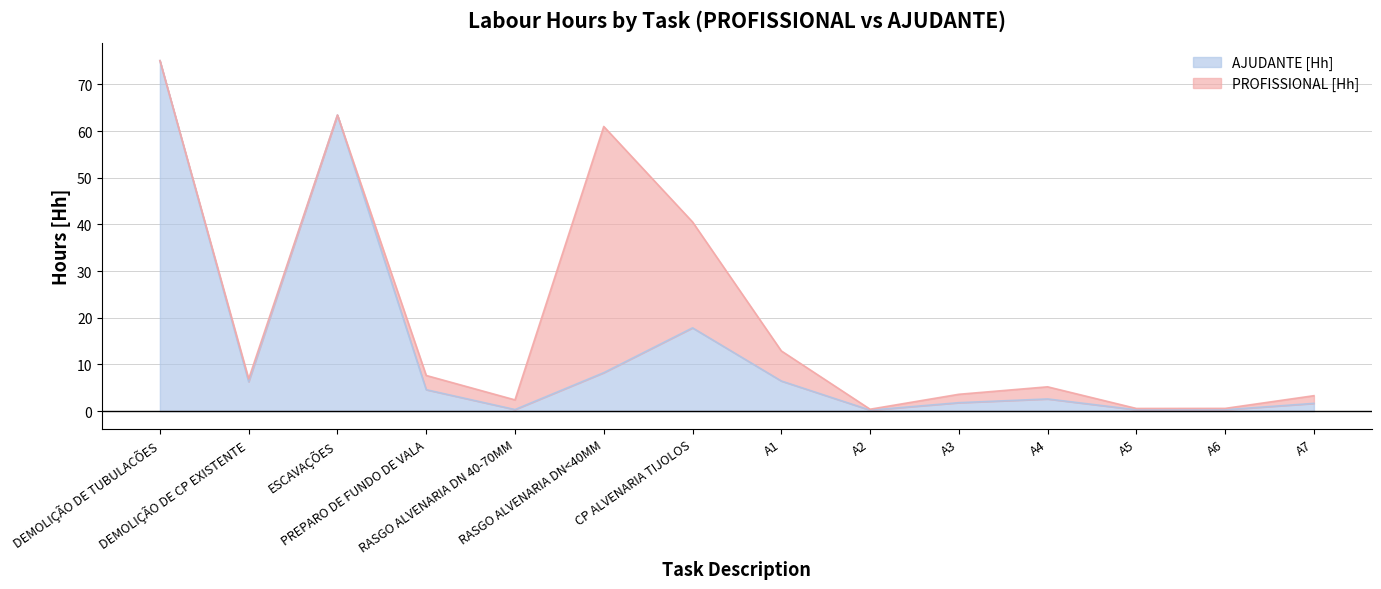

Reading left to right, what are all the values shown in this chart?

75.1	6.3	63.5	4.6	0.3	8.2	17.8	6.5	0.2	1.8	2.6	0.3	0.3	1.6